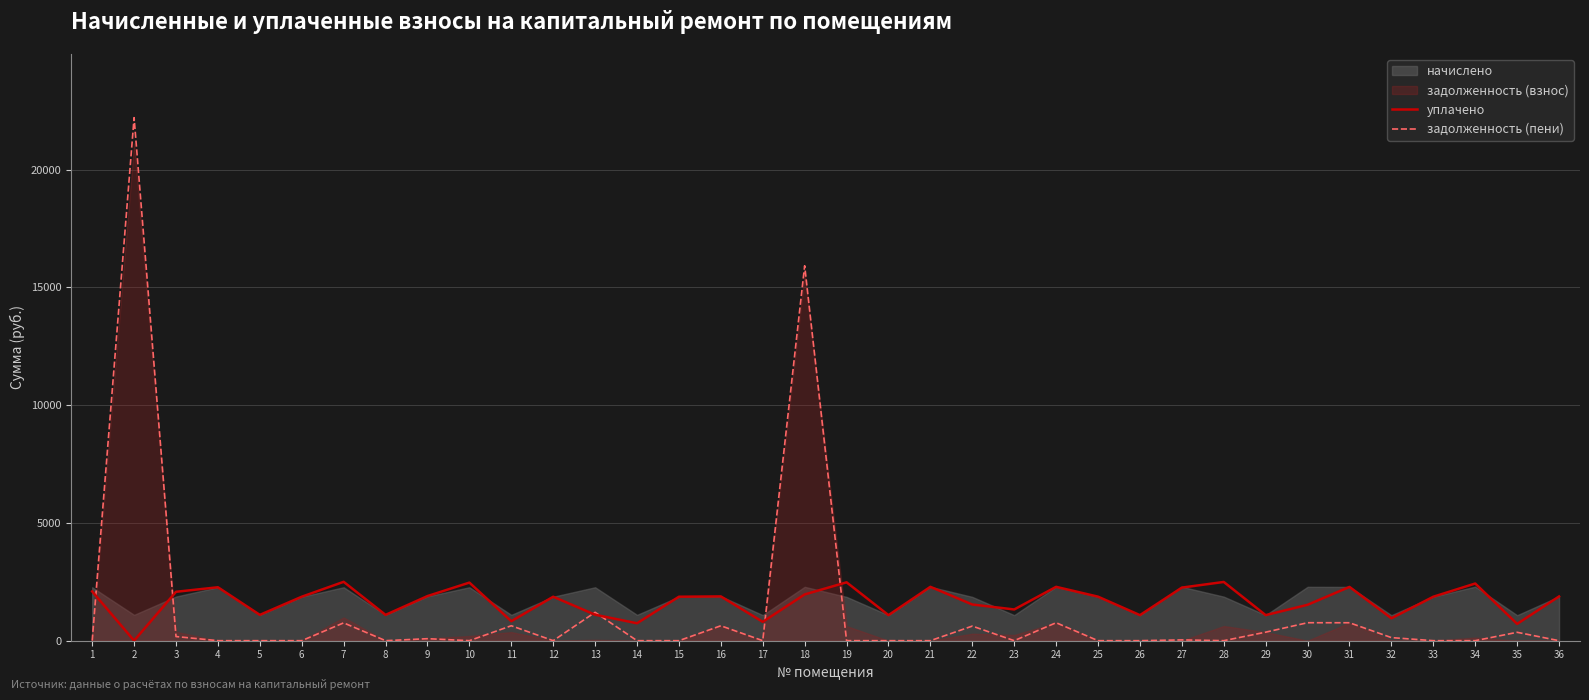

Rank the categories by задолженность (пени) value from lowest to highest.

1, 4, 5, 6, 8, 10, 12, 14, 15, 17, 19, 20, 21, 23, 25, 26, 28, 33, 34, 36, 27, 9, 32, 3, 35, 29, 22, 16, 11, 7, 31, 24, 30, 13, 18, 2